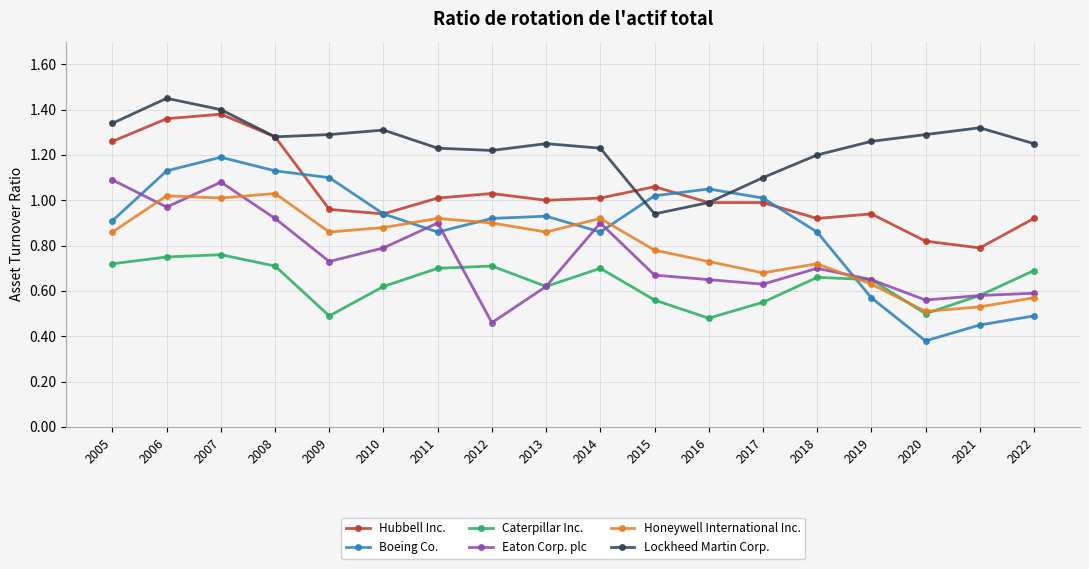

Which series has the largest range (max minus min)?

Boeing Co.